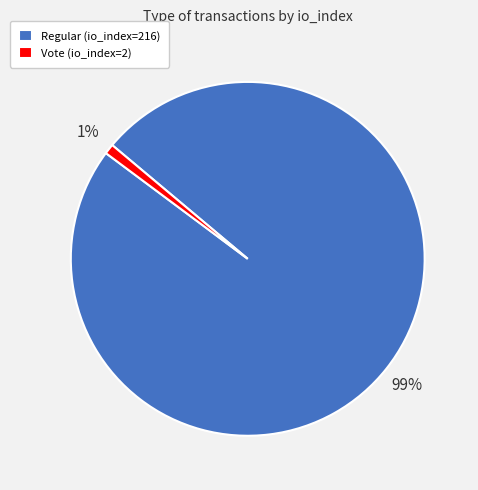

To the nearest percent, what percentage of the pie is Vote (io_index=2)?

1%